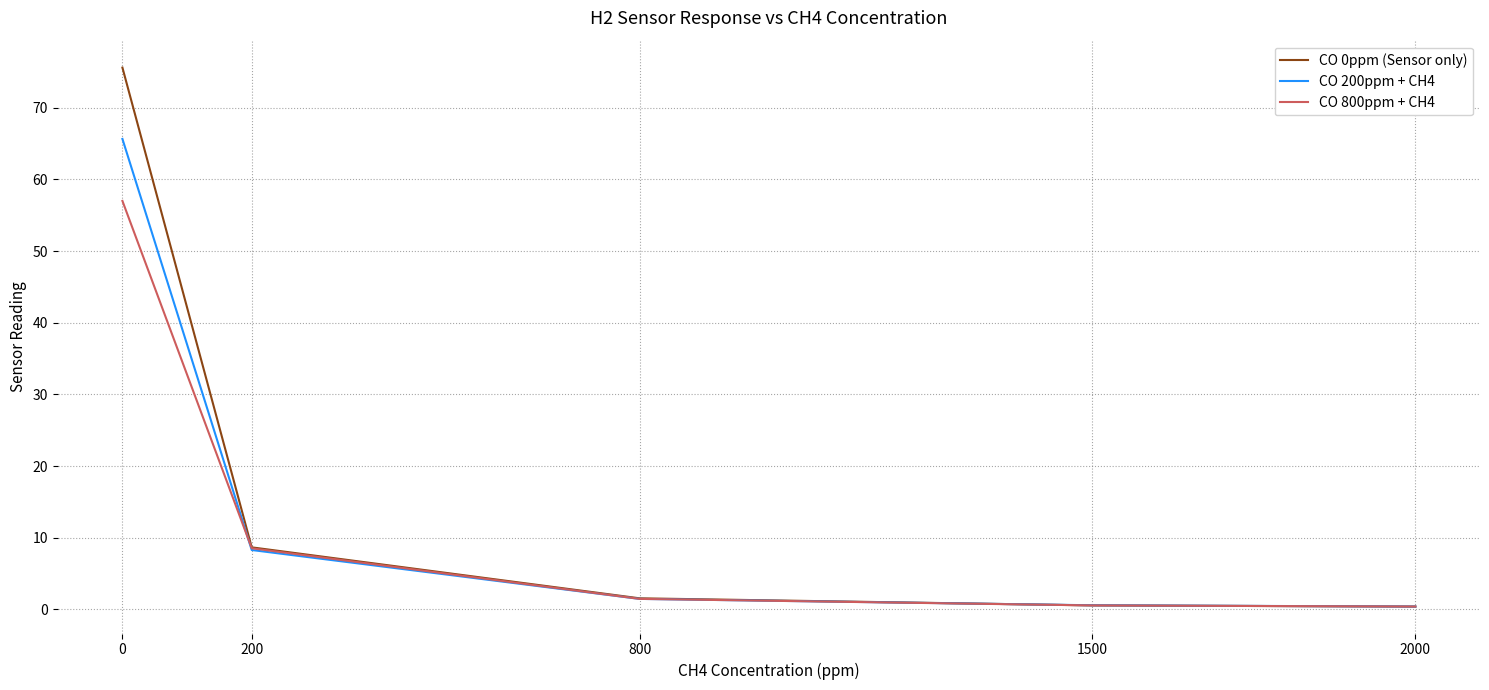

What is the average value of the CO 800ppm + CH4 series?

13.6